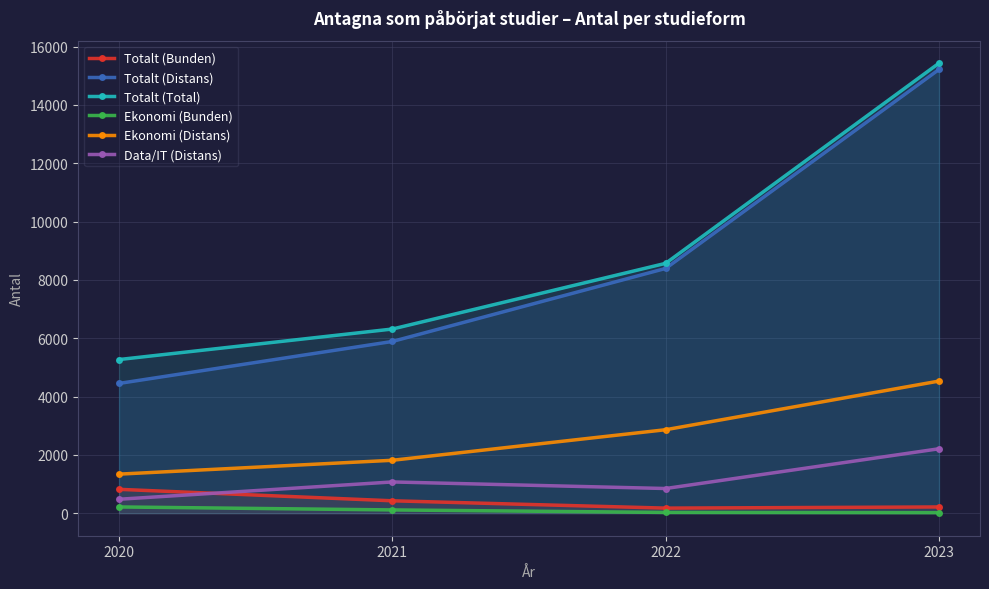

What is the total value across all series at 2022?

20873